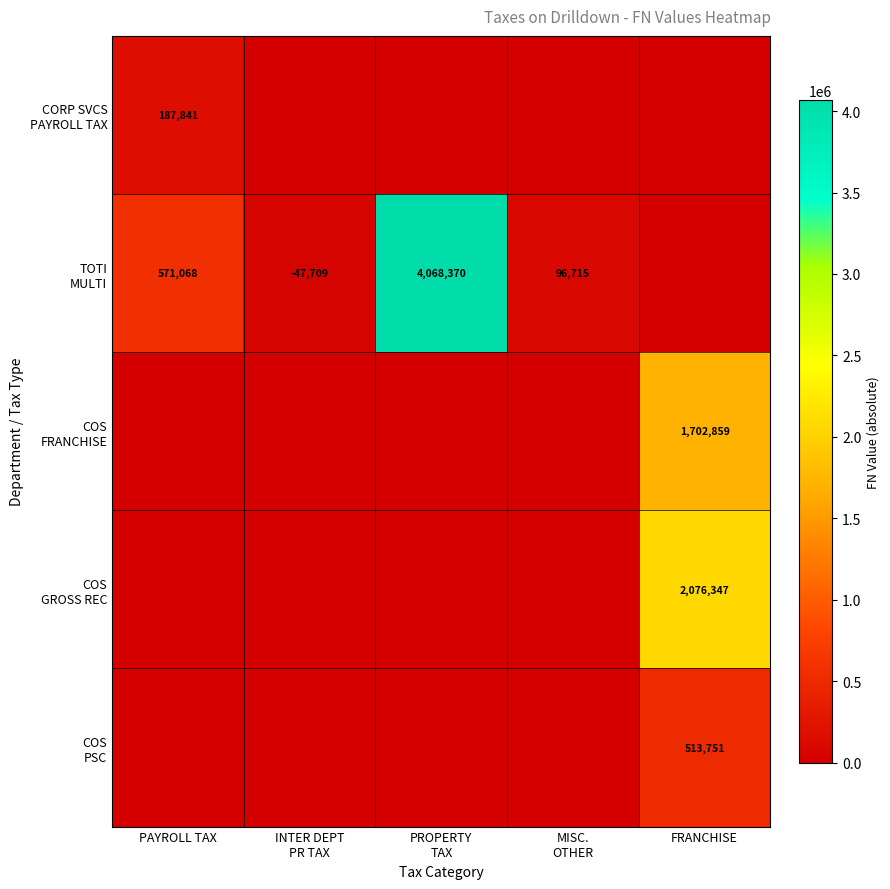

Which label corresponds to the smallest value in the chart?

INTER DEPT
PR TAX